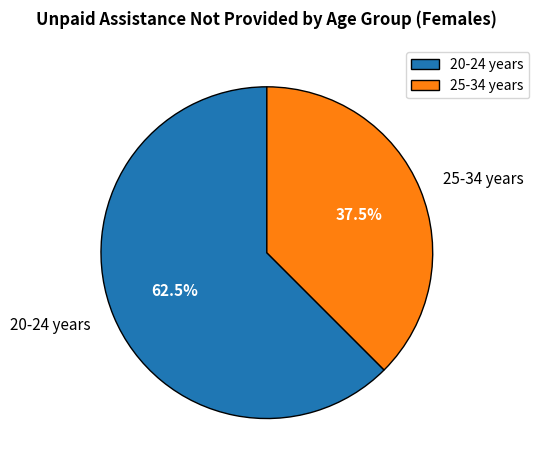

What is the majority slice?

20-24 years